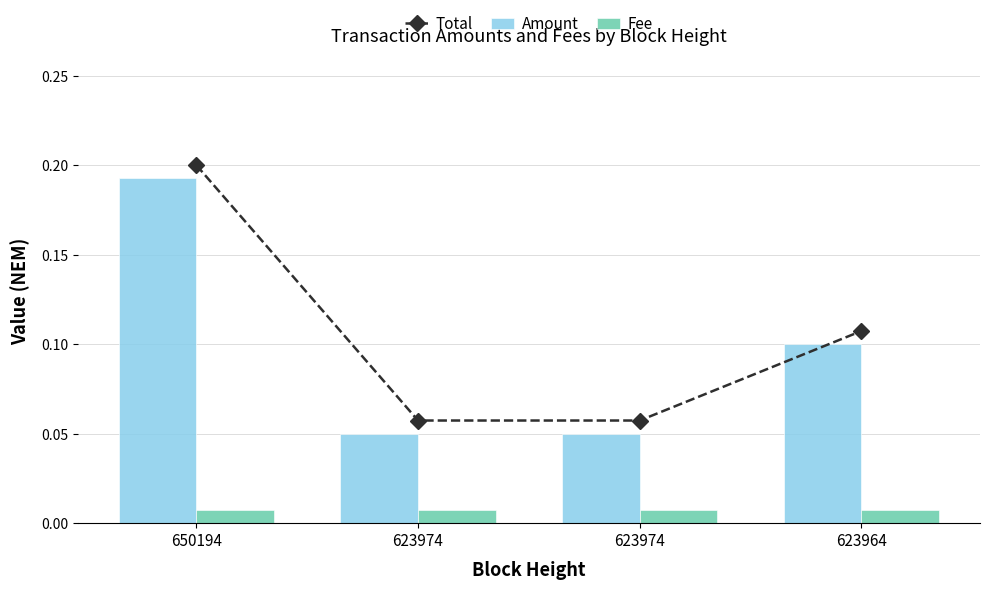

Which has a higher value, 623974 or 650194?

650194